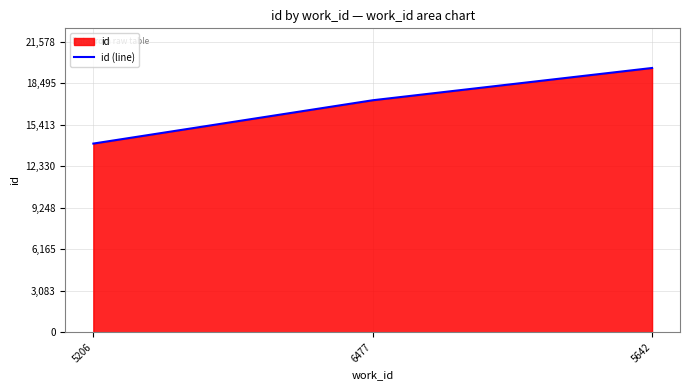

Count the values in the range 14005 to 19616.

3